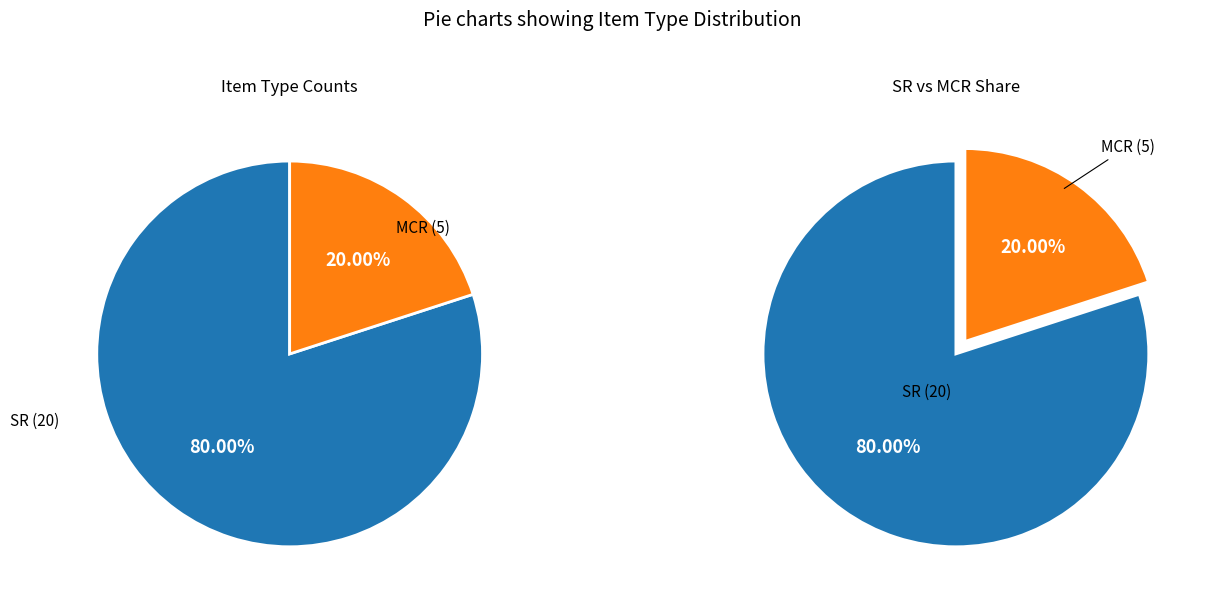

To the nearest percent, what is the average slice percentage?

50%